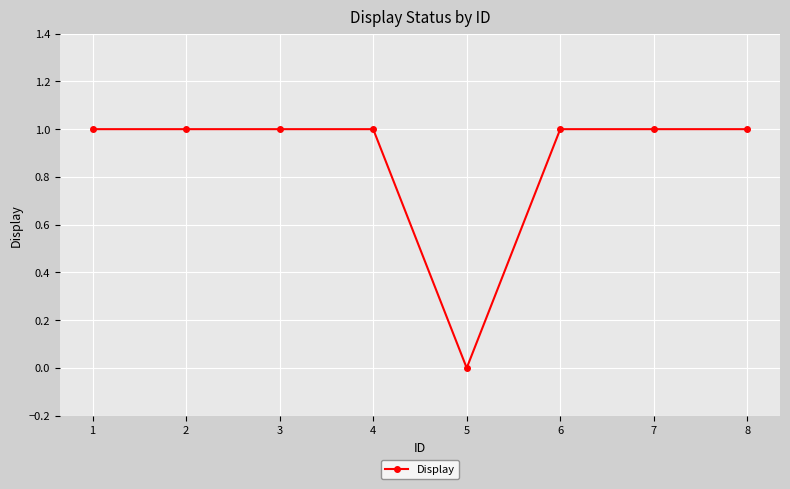

Reading left to right, what are all the values shown in this chart?

1	1	1	1	0	1	1	1